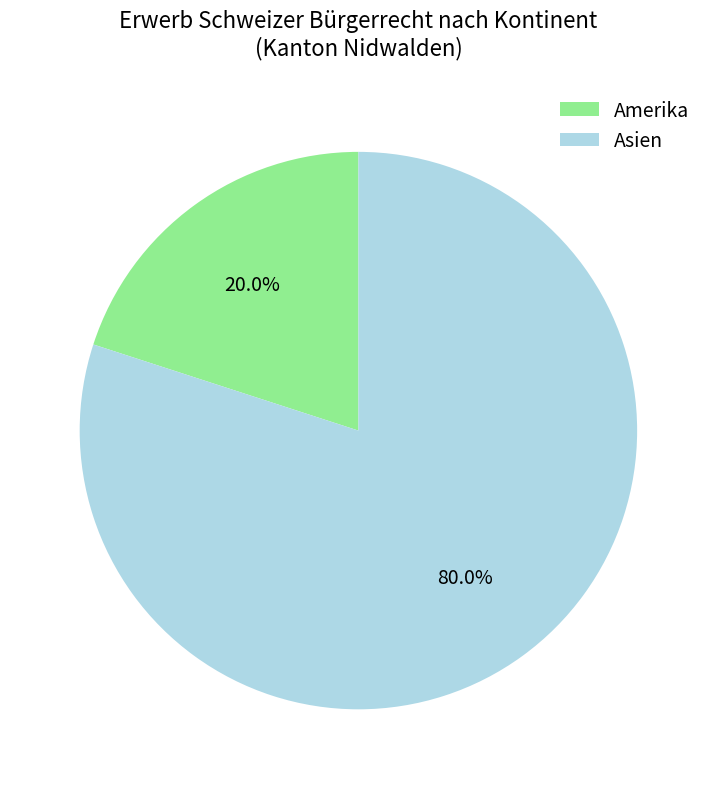

True or false: Asien accounts for 80% of the total.

True